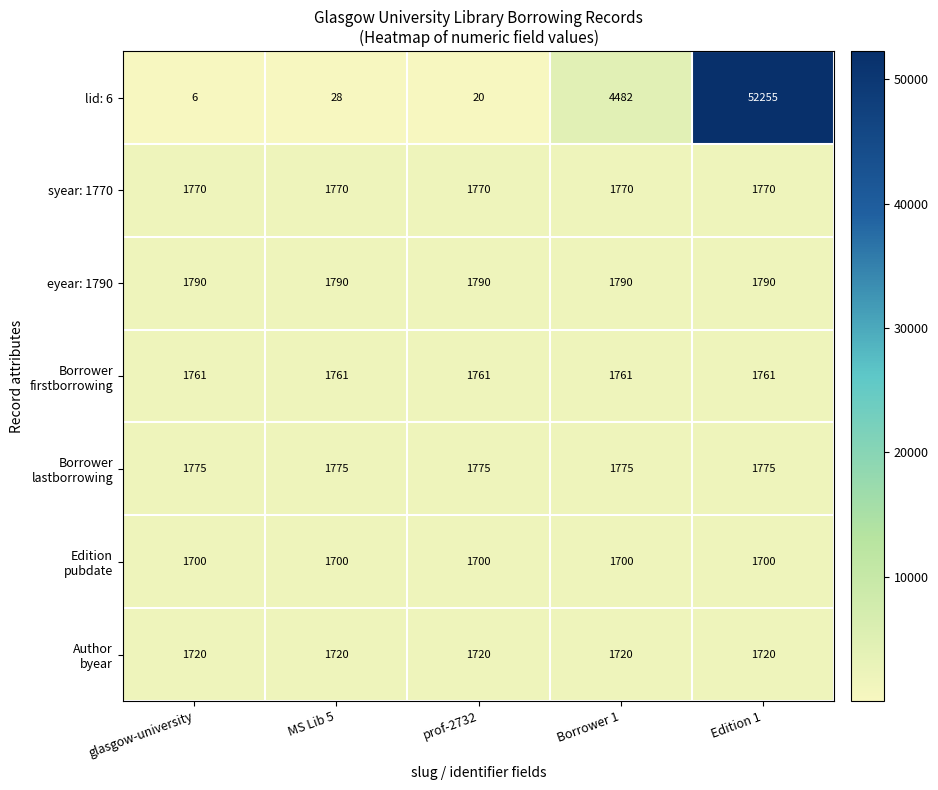

Which category has the lowest value across all series?

glasgow-university